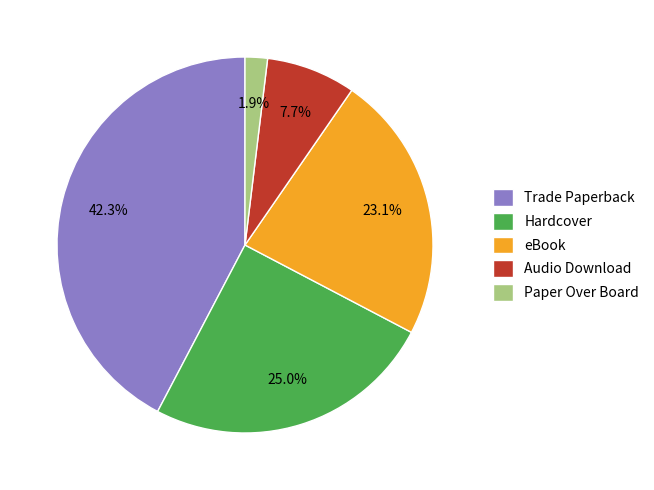

What is the total percentage of eBook and Paper Over Board?

25.0%